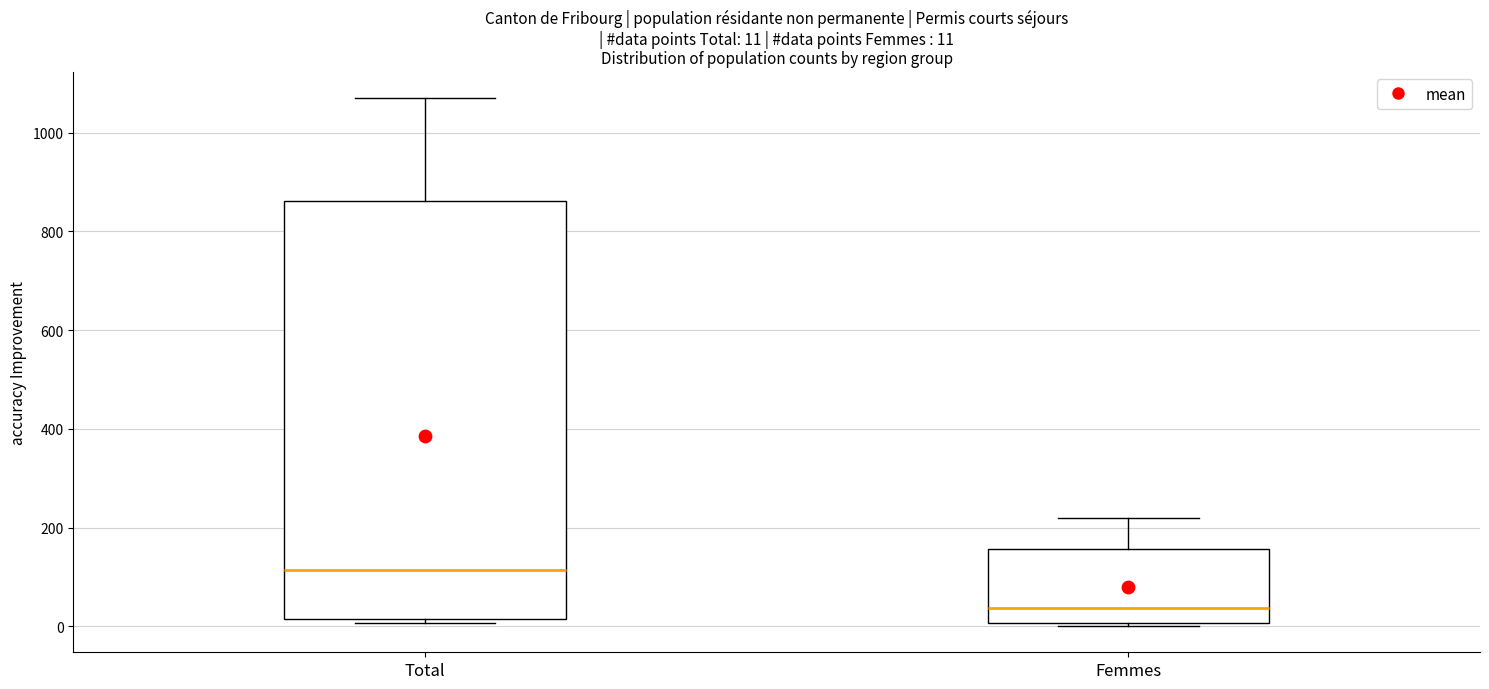

Which box is the tallest, from its lower edge to its upper edge?

Total